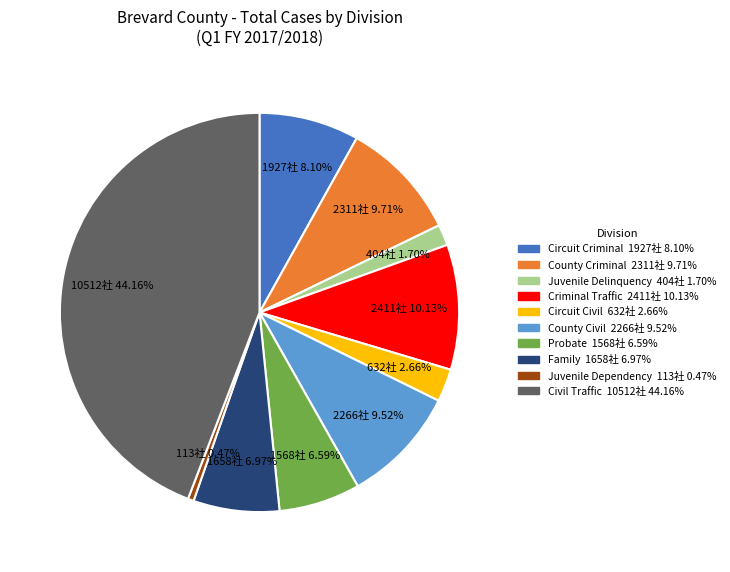

To the nearest percent, what is the difference between the Circuit Civil and Probate slice percentages?

4%